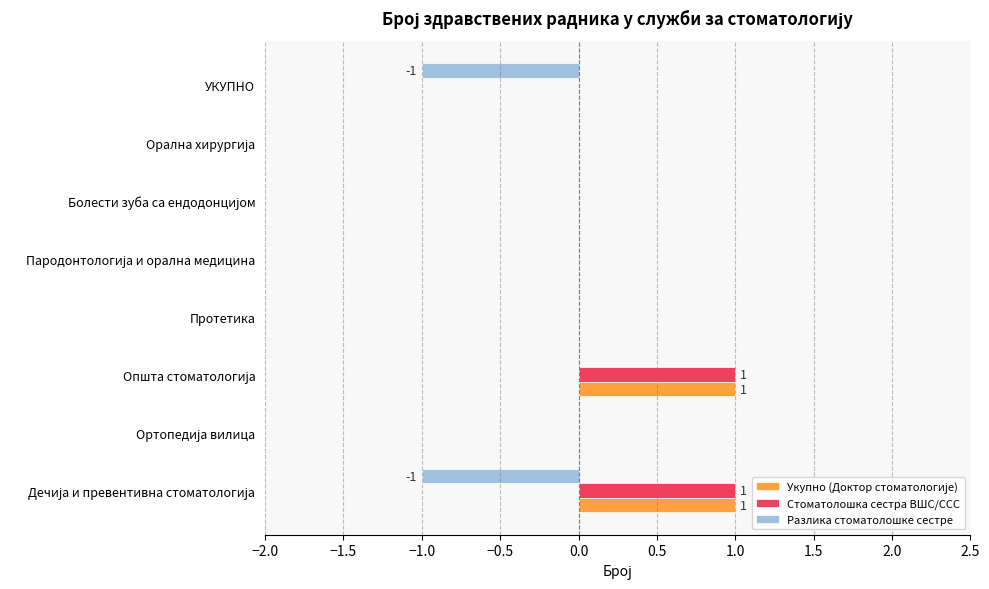

Count the Стоматолошка сестра ВШС/ССС values in the range 0 to 1.

8